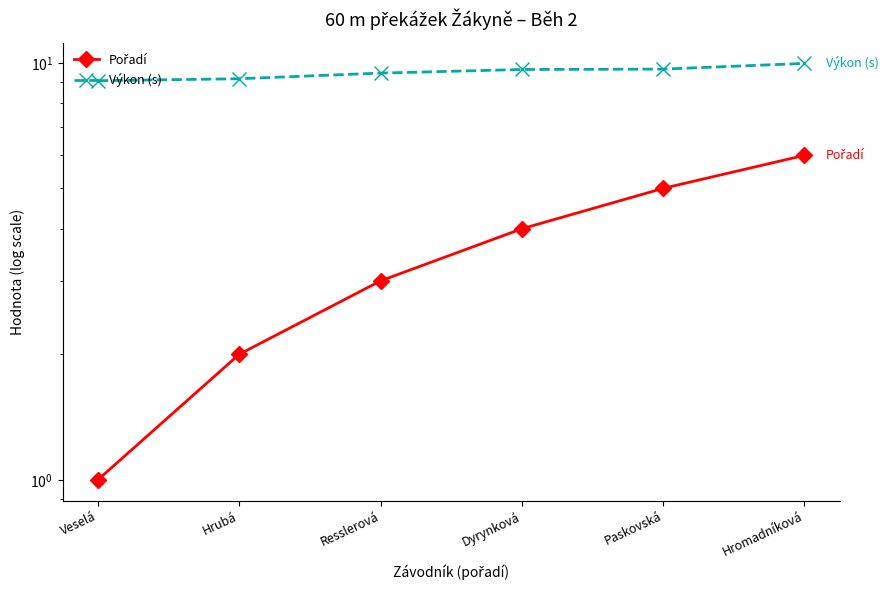

At Dyrynková, list the series in order from largest to smallest.

Výkon (s), Pořadí